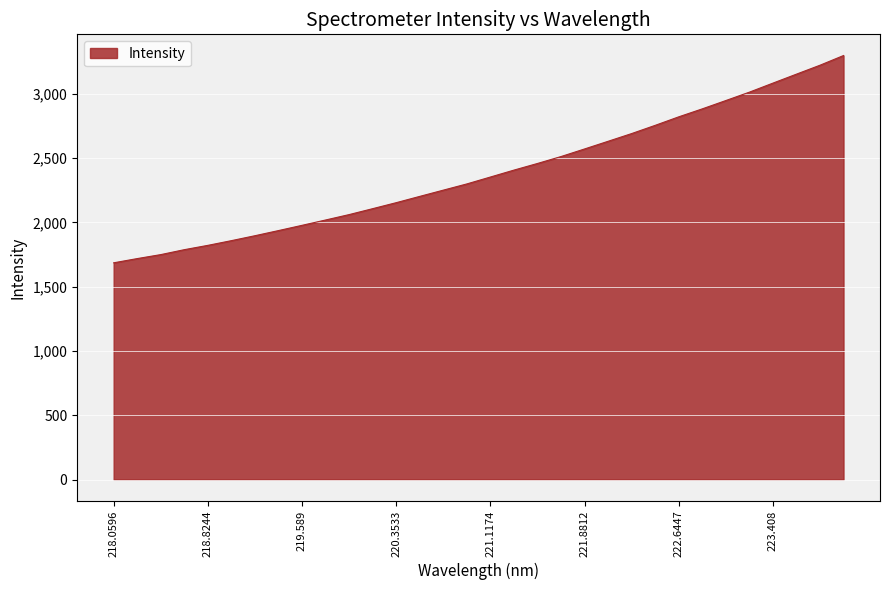

What is the difference between the maximum and minimum values?

1612.2